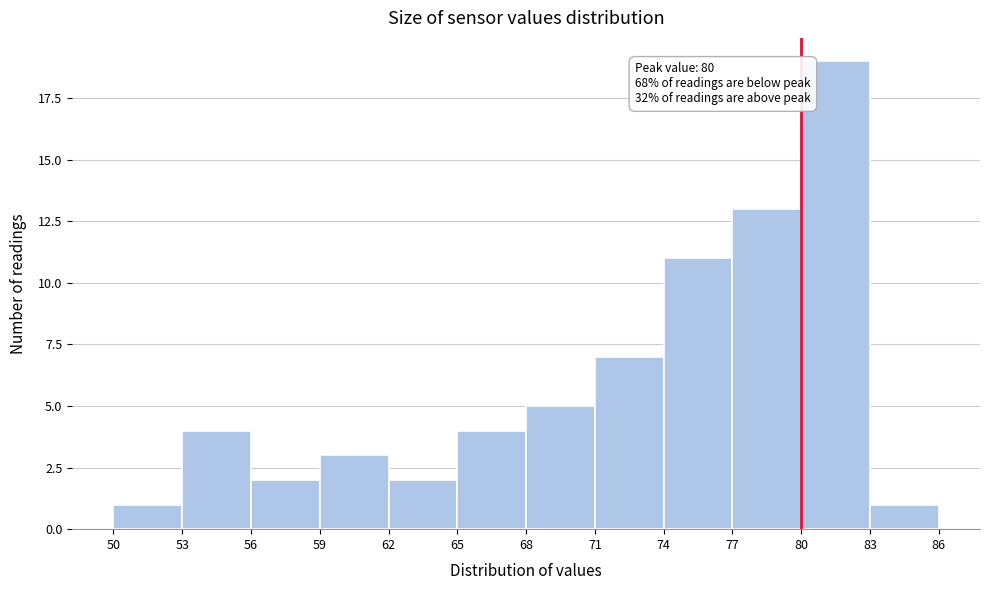

Over which range of the x-axis is the bar tallest?

80 to 83